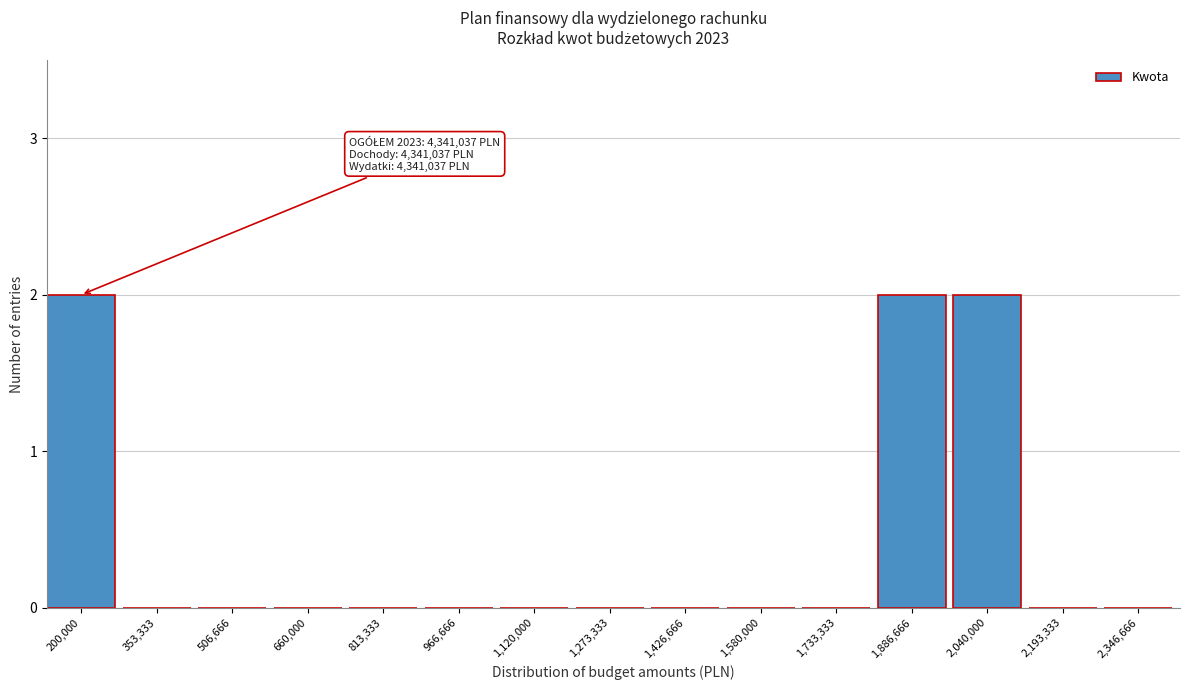

Reading left to right, transcribe all the data shown in this chart.

200,000=2	353,333=0	506,666=0	660,000=0	813,333=0	966,666=0	1,120,000=0	1,273,333=0	1,426,666=0	1,580,000=0	1,733,333=0	1,886,666=2	2,040,000=2	2,193,333=0	2,346,666=0